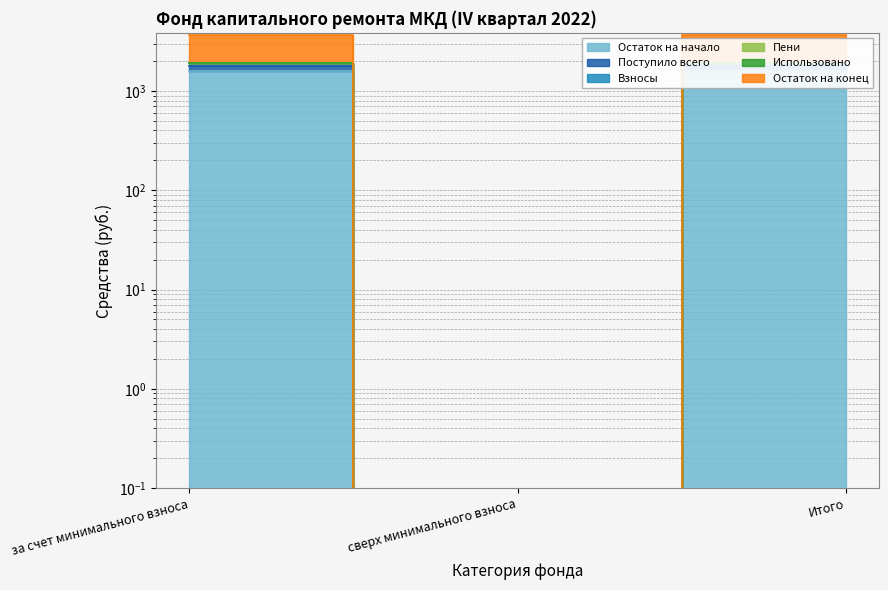

Which series has the widest spread of values?

Поступило всего